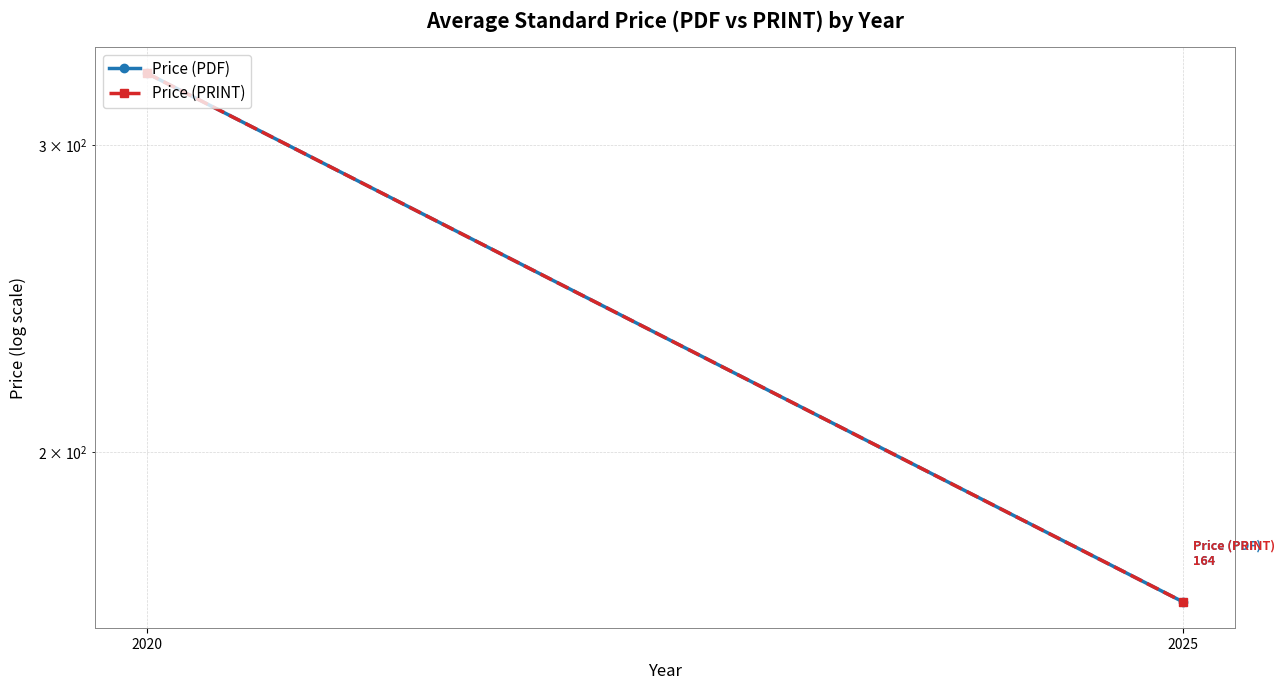

List the series in order of their peak value, lowest first.

Price (PDF), Price (PRINT)